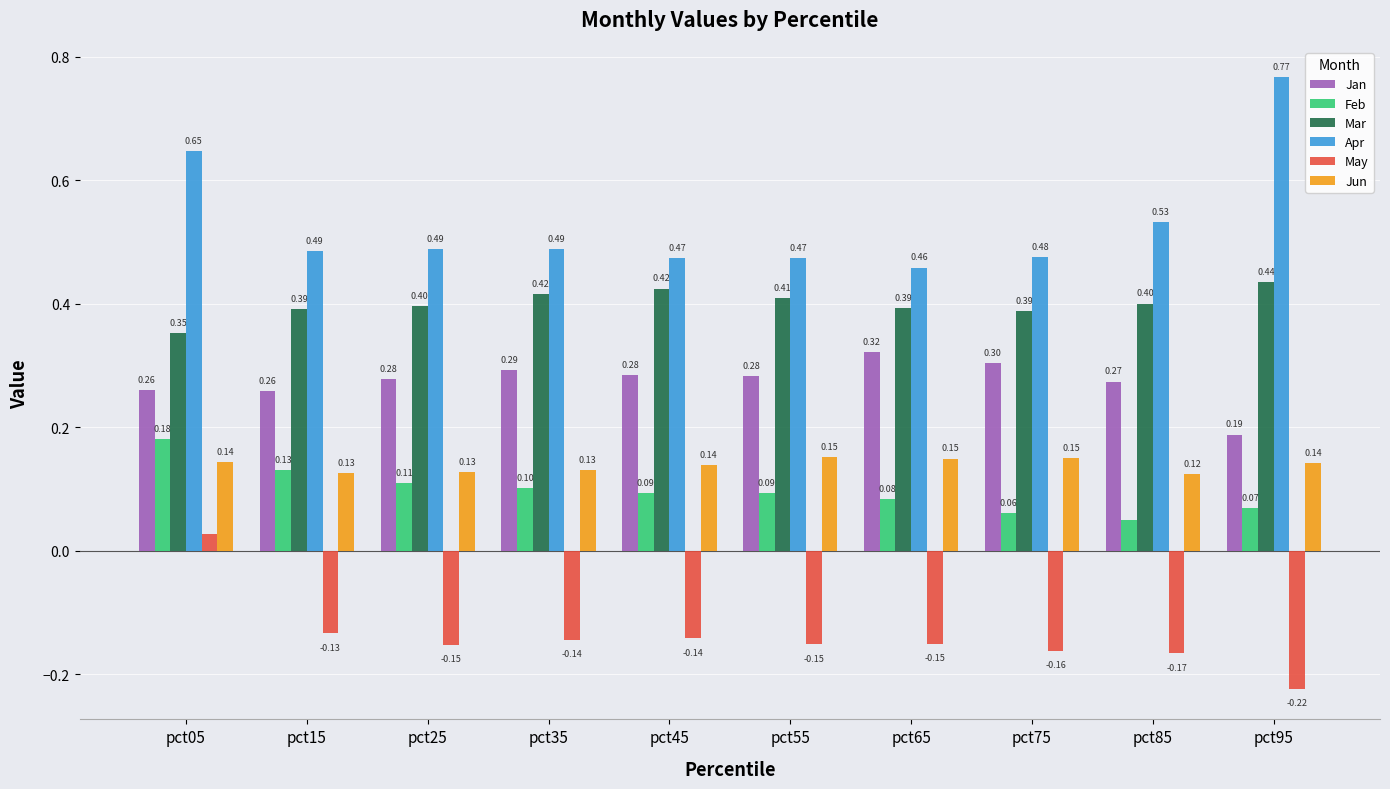

Rank the series by their maximum value, from lowest to highest.

May, Jun, Feb, Jan, Mar, Apr